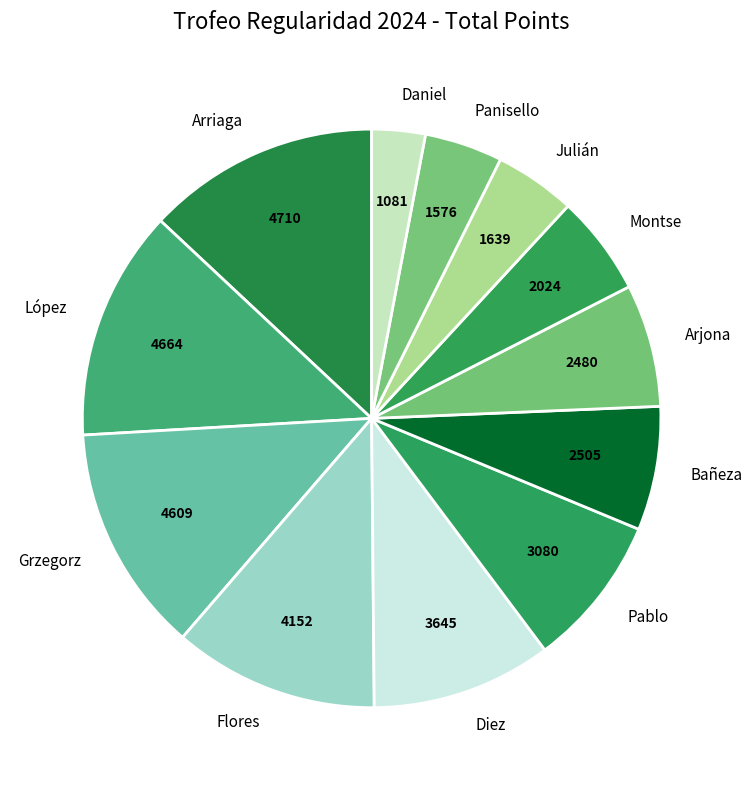

Do Bañeza and Julián together represent more than half of the pie?

No